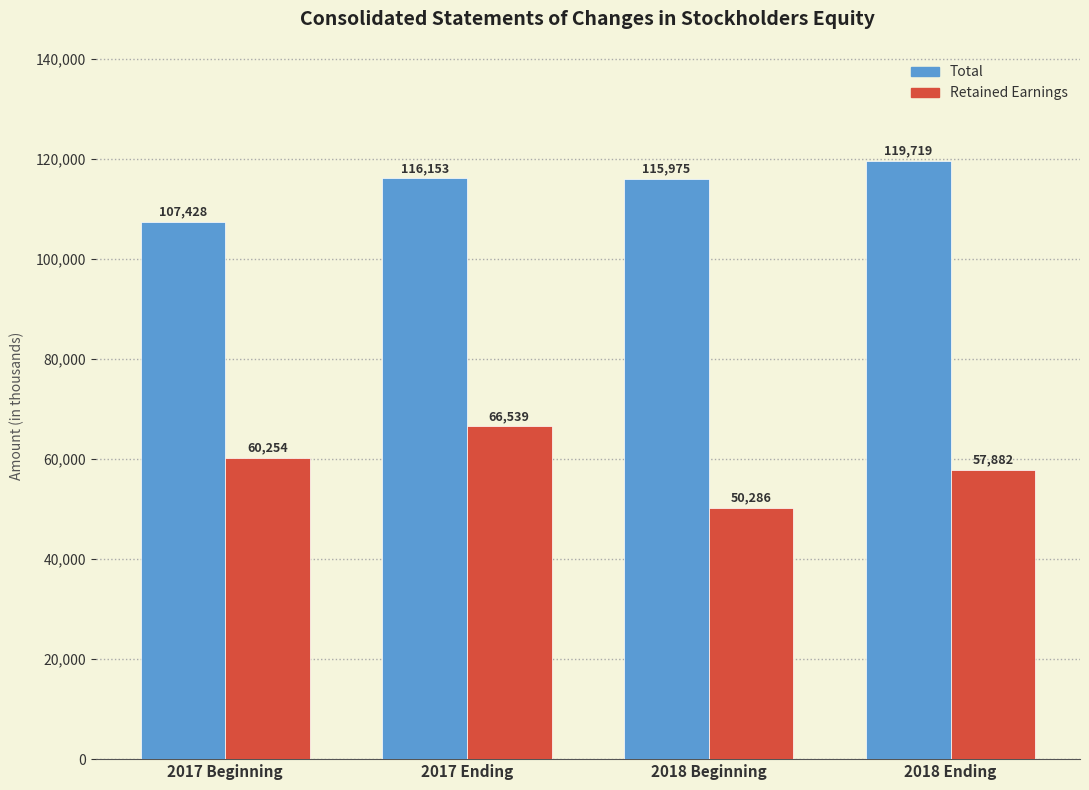

What is the smallest value displayed?

50286